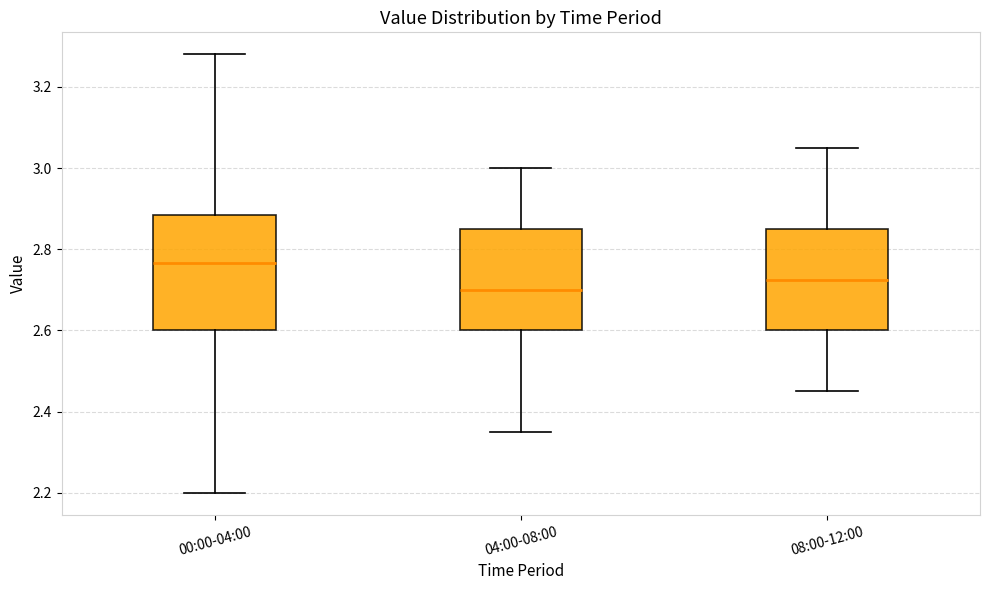

Where does the lower whisker of the box for 08:00-12:00 end on the y-axis? The values are not printed on the chart, so give them approximately, as read against the axis.

2.46